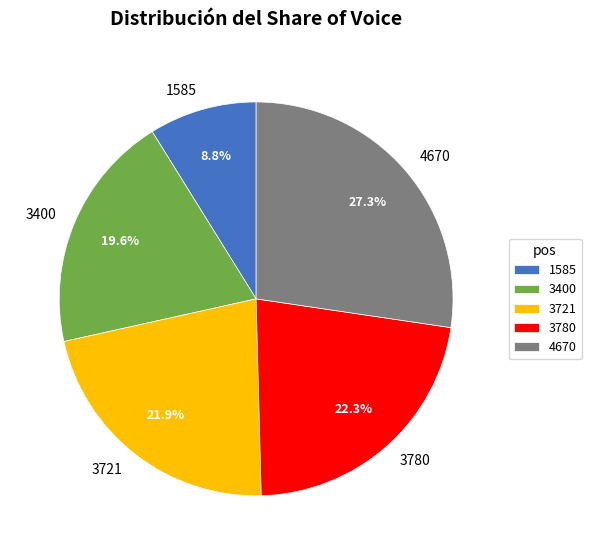

The 1585 slice represents 9% of the pie. True or false?

True